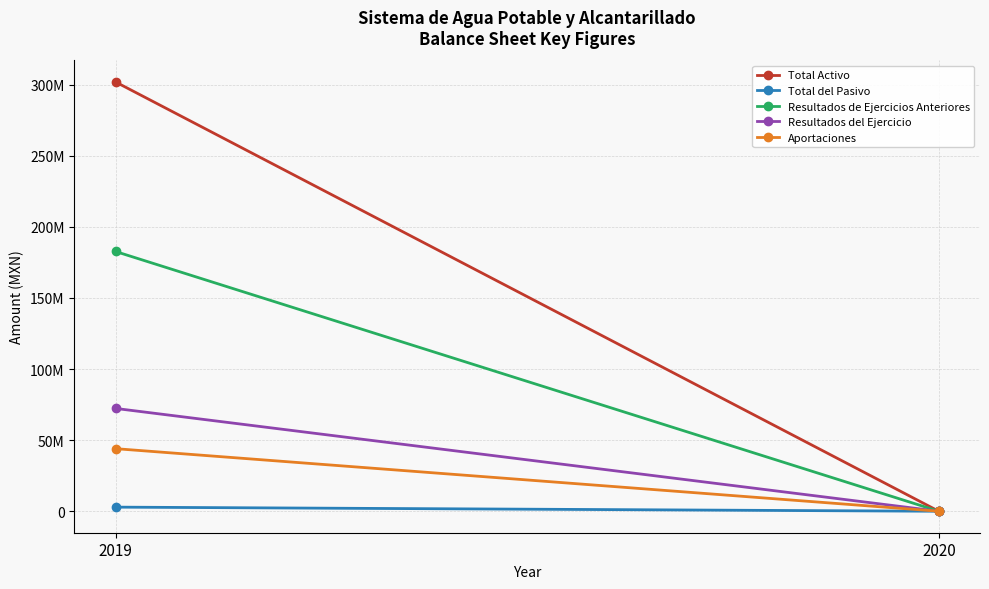

Reading left to right, what are all the values shown in this chart?

Total Activo: 2019=301830947.9	2020=0.0
Total del Pasivo: 2019=2898569.0	2020=0.0
Resultados de Ejercicios Anteriores: 2019=182629642.7	2020=0.0
Resultados del Ejercicio: 2019=72296628.9	2020=0.0
Aportaciones: 2019=44006107.3	2020=0.0